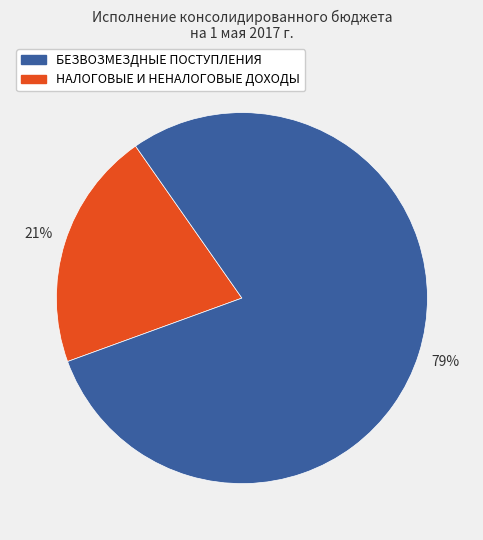

Is there a majority slice in this chart?

Yes